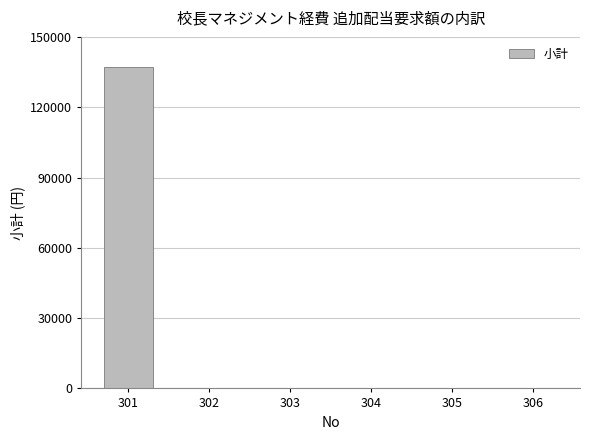

Is it true that the value at 305 is -57788?

False